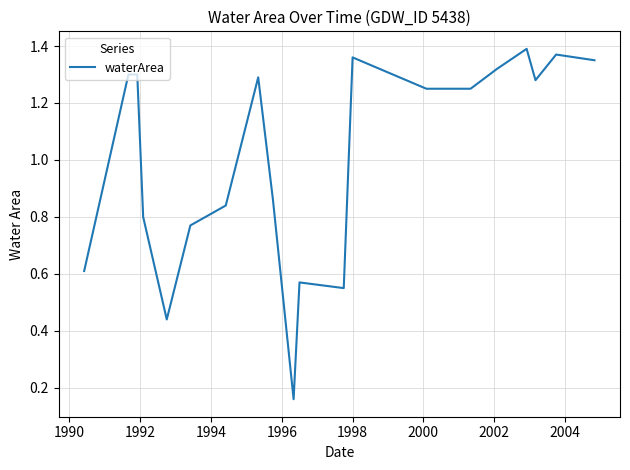

Count the number of data series in this chart.

1